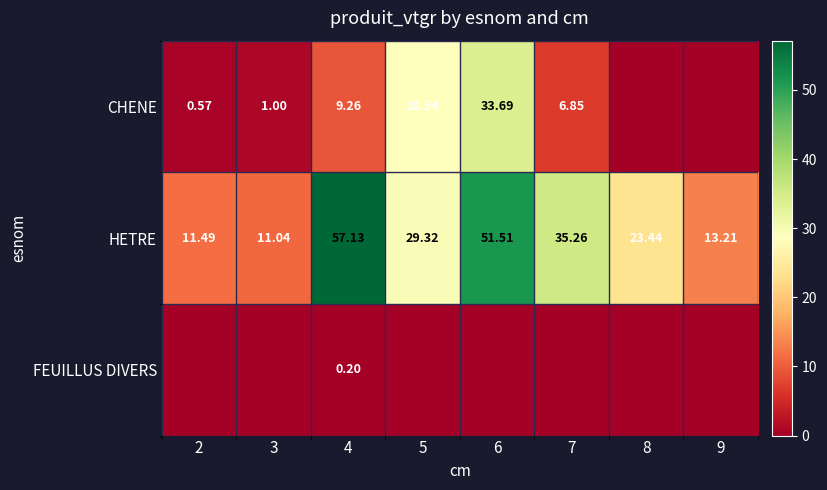

Is the value of HETRE at 5 greater than the value of CHENE at 6?

No